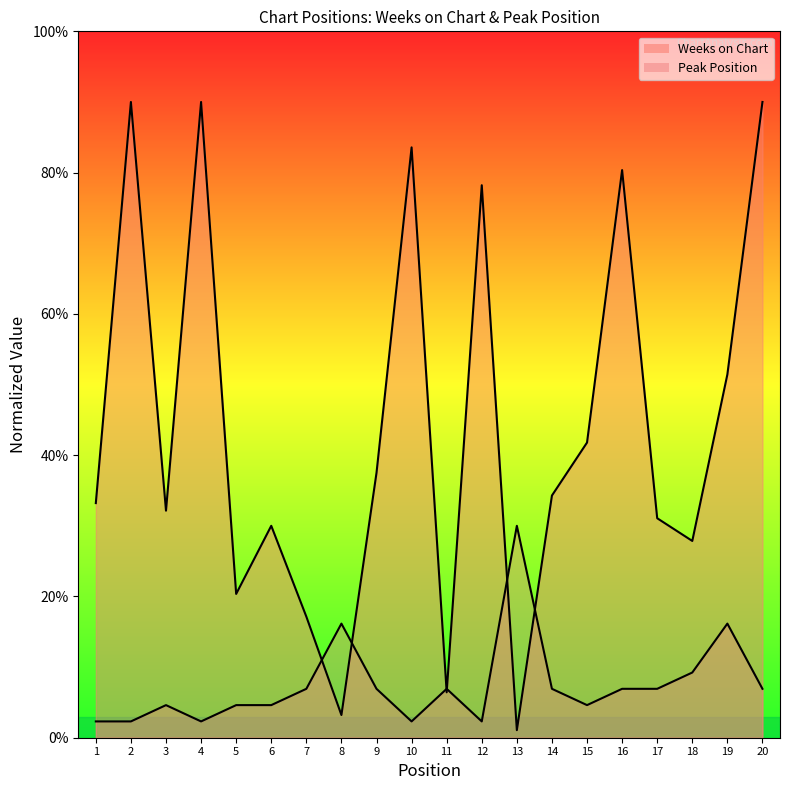

At how many categories does at least one series exceed 80?

5